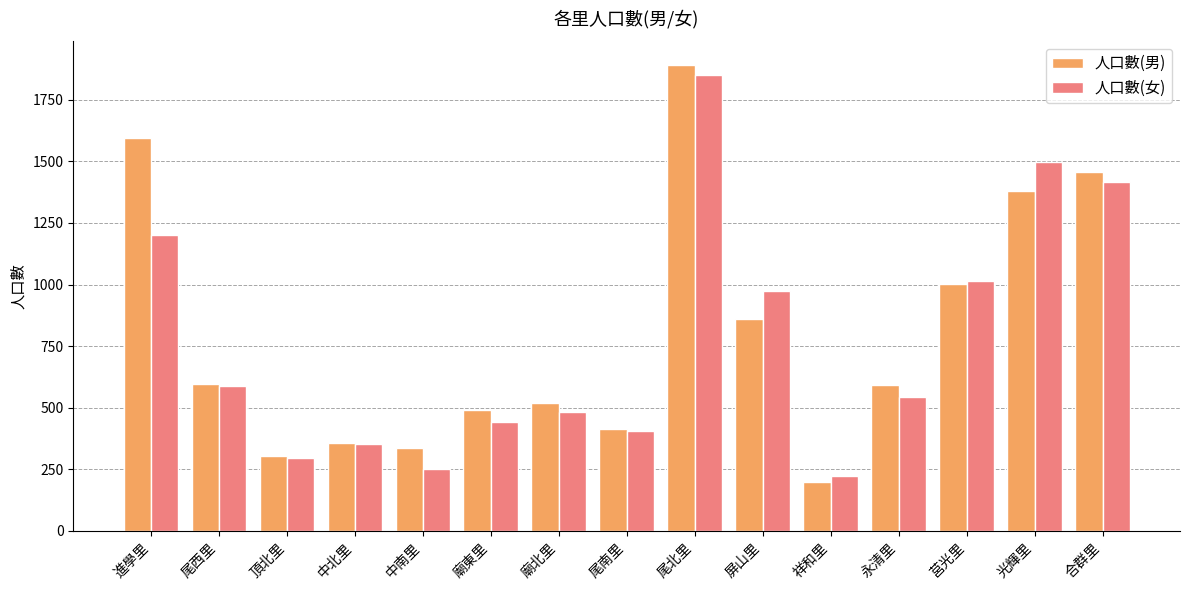

What position from the left is 祥和里?

11